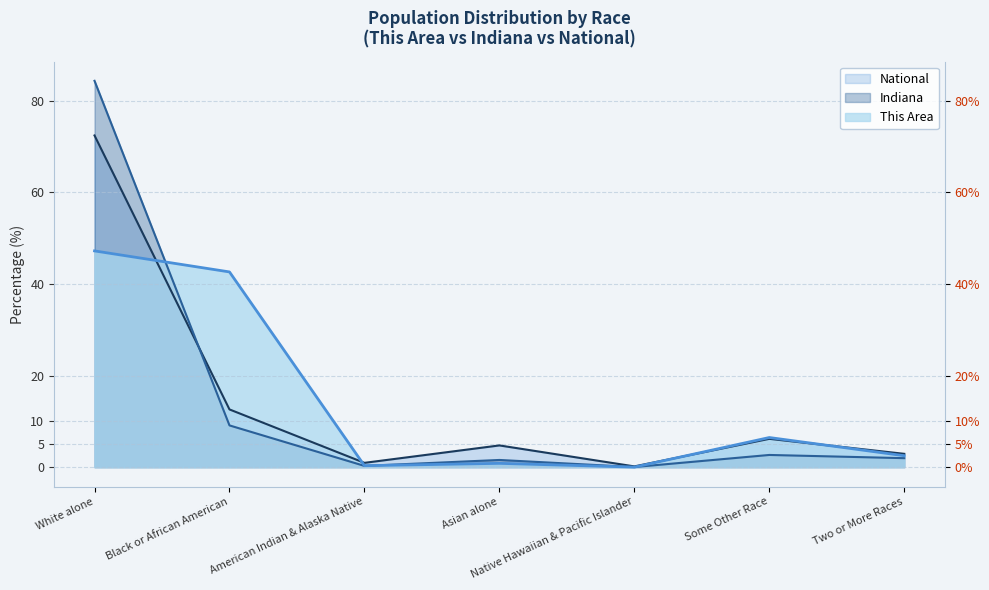

Where is the first local maximum for National?

Asian alone